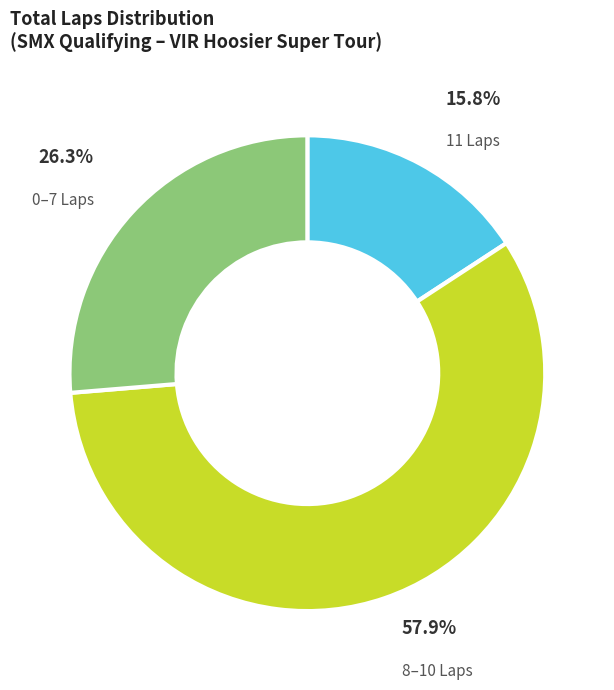

Rank the categories by value from lowest to highest.

11 Laps, 0–7 Laps, 8–10 Laps